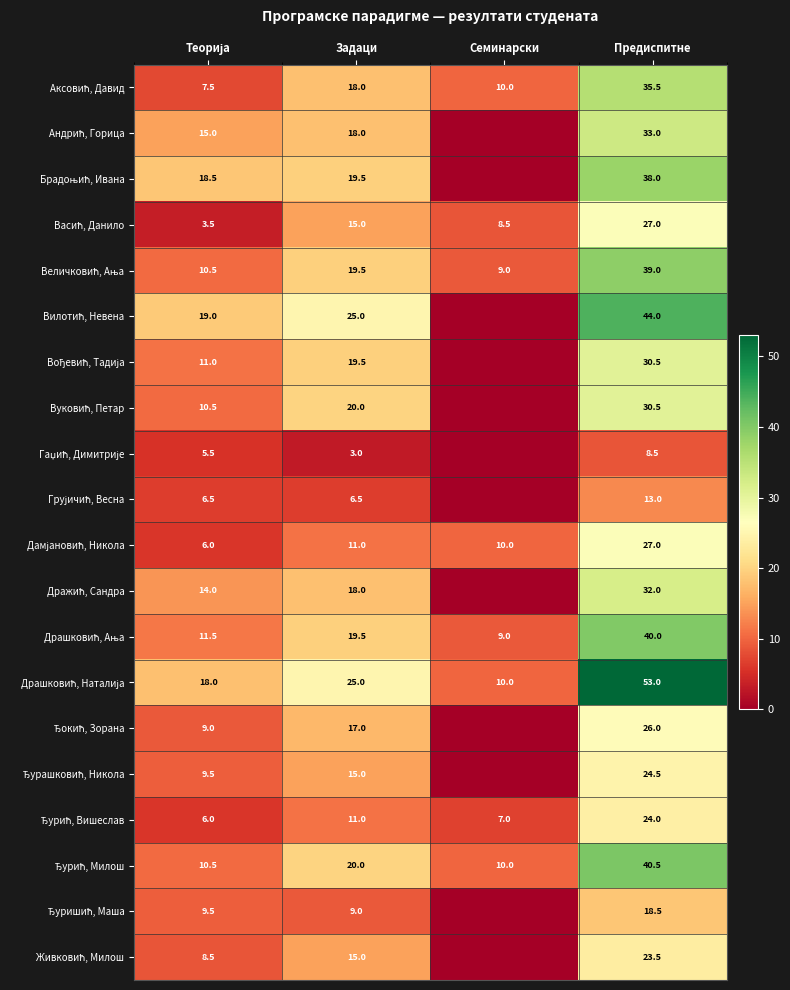

Rank the categories by Вилотић, Невена value from highest to lowest.

Предиспитне, Задаци, Теорија, Семинарски